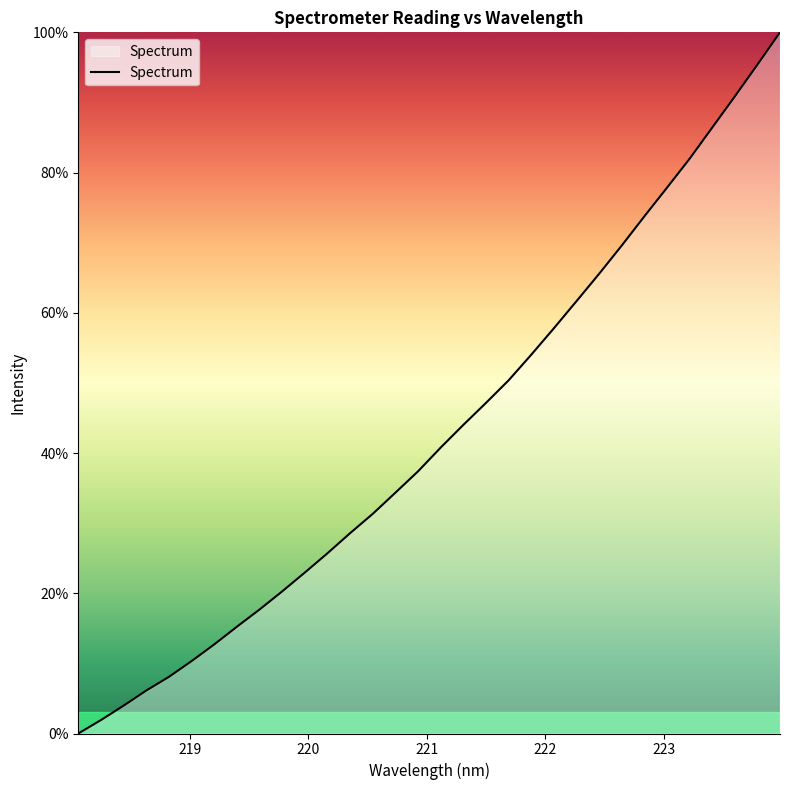

What is the greatest value displayed?

100.0